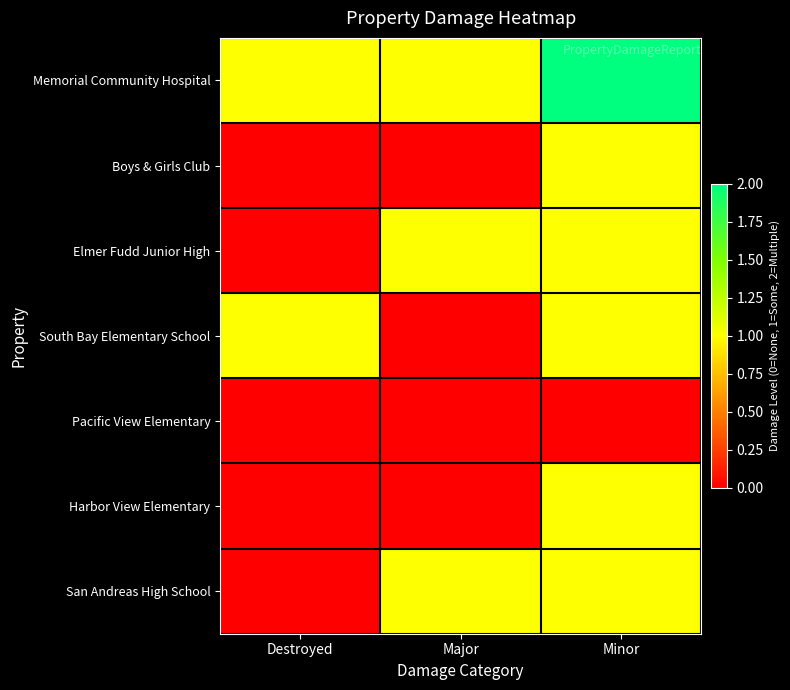

How many data points does each series have?

3